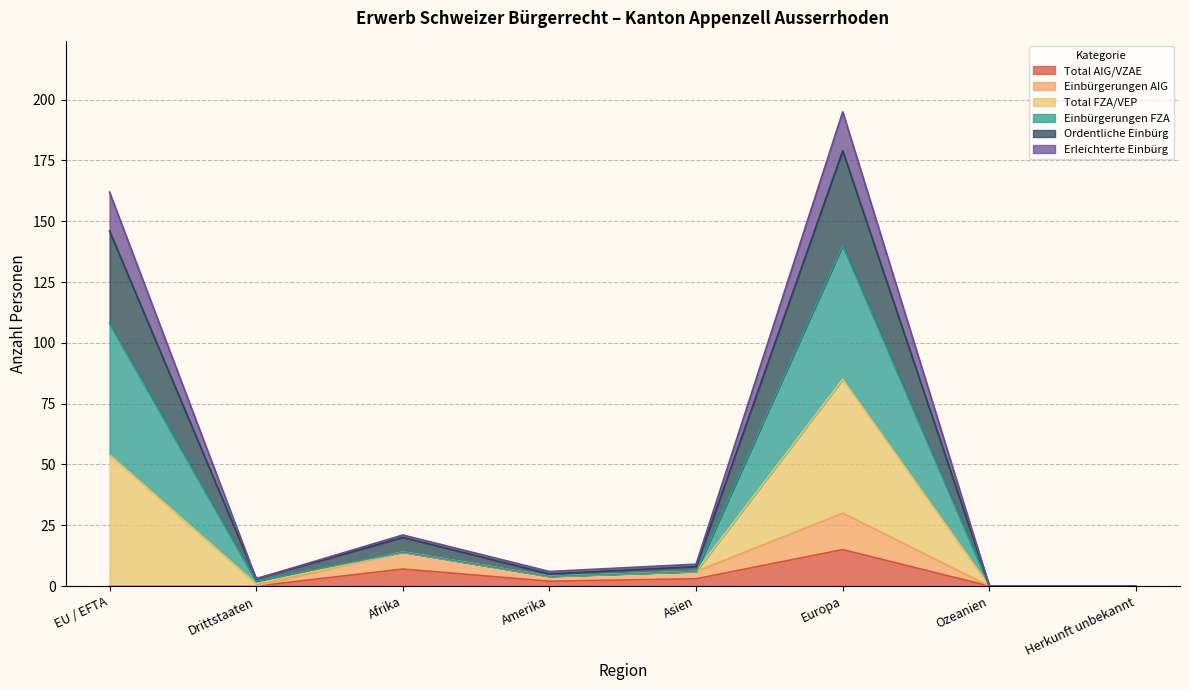

What is the difference between the Total AIG/VZAE values at Amerika and Europa?

13